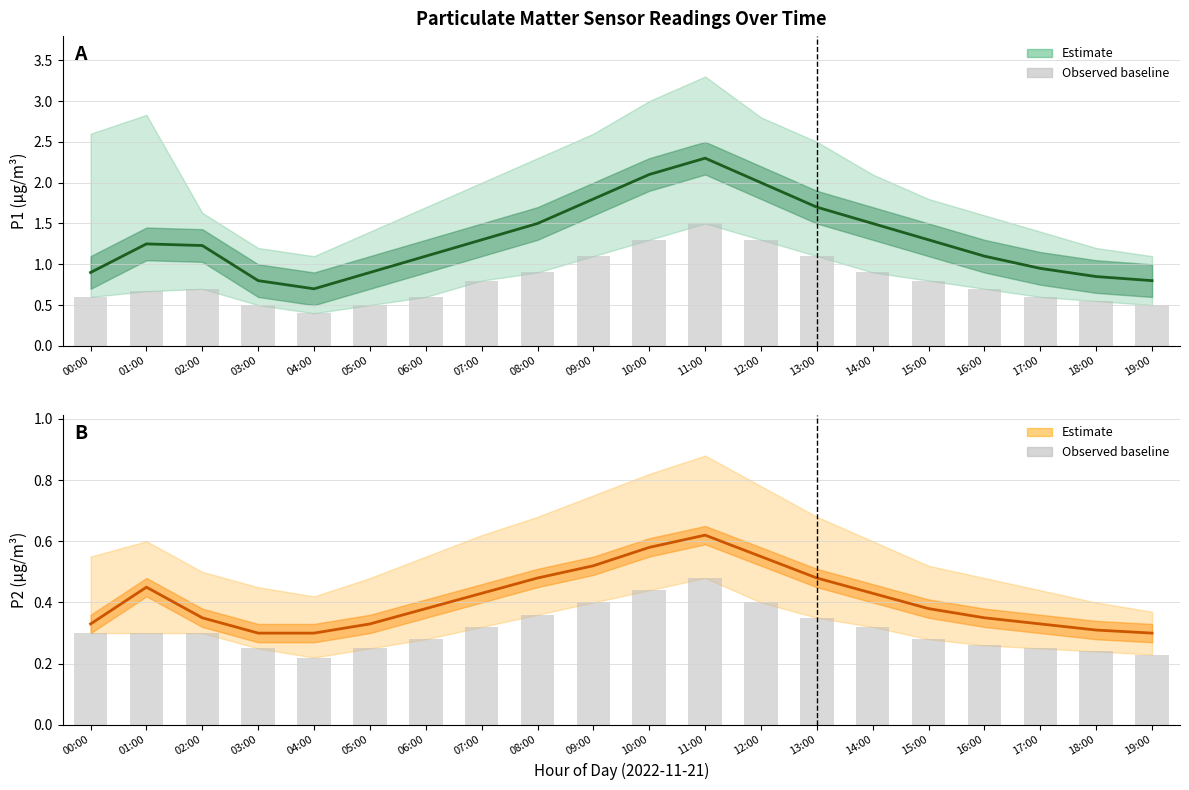

What is the label of the 4th bar from the right?

16:00